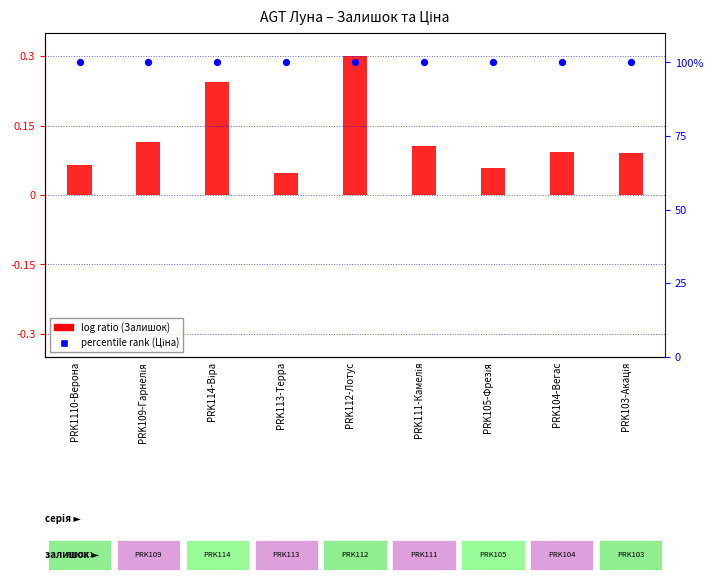

What is the total value across all series at PRK111-Камелія?

100.1